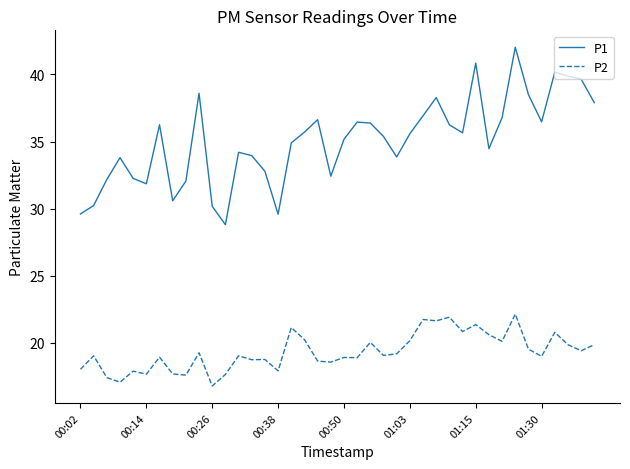

List the series in order of their peak value, lowest first.

P2, P1